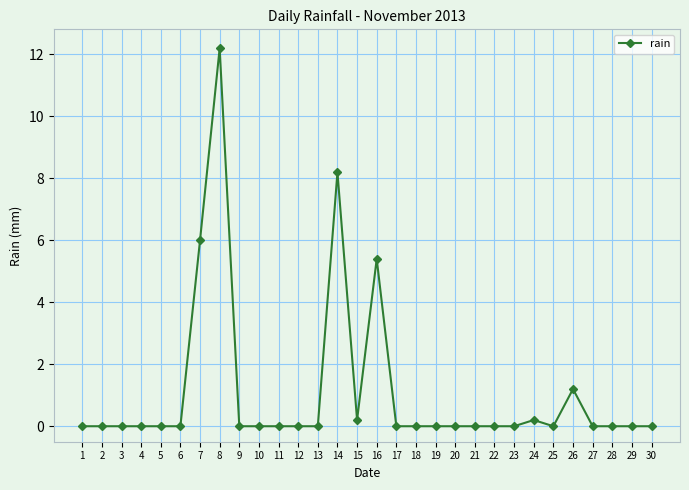

Reading right to left, what are all the values shown in this chart?

30=0.0	29=0.0	28=0.0	27=0.0	26=1.2	25=0.0	24=0.2	23=0.0	22=0.0	21=0.0	20=0.0	19=0.0	18=0.0	17=0.0	16=5.4	15=0.2	14=8.2	13=0.0	12=0.0	11=0.0	10=0.0	9=0.0	8=12.2	7=6.0	6=0.0	5=0.0	4=0.0	3=0.0	2=0.0	1=0.0